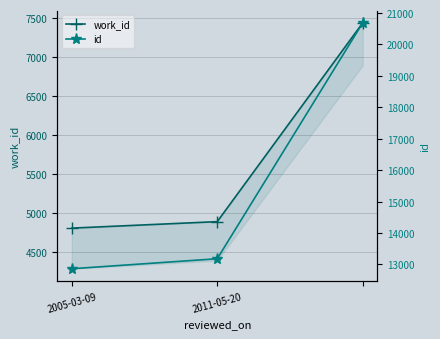

Does the chart have visible grid lines?

Yes